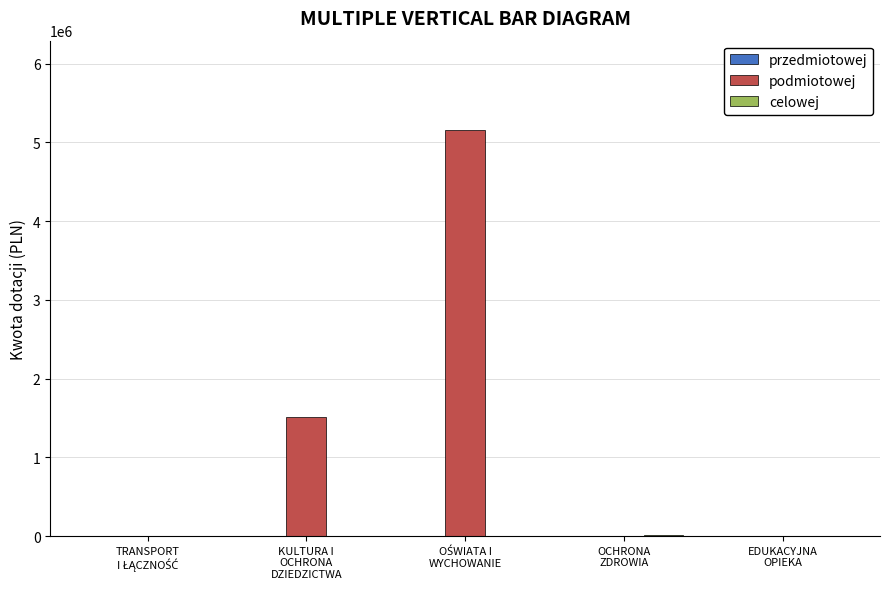

What is the highest value of the podmiotowej series?

5160000